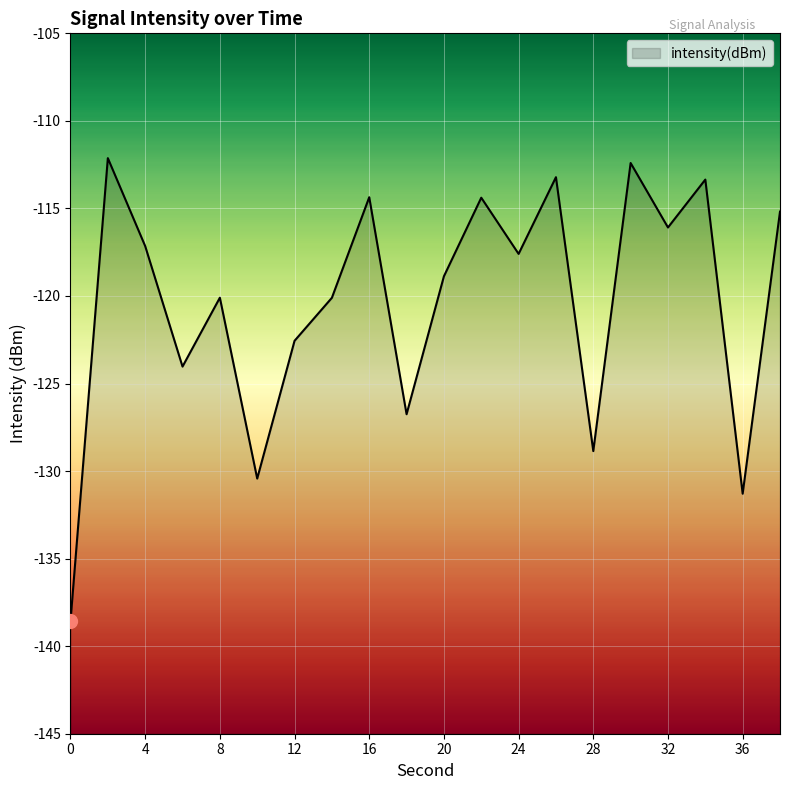

What is the minimum value shown in the chart?

-138.6